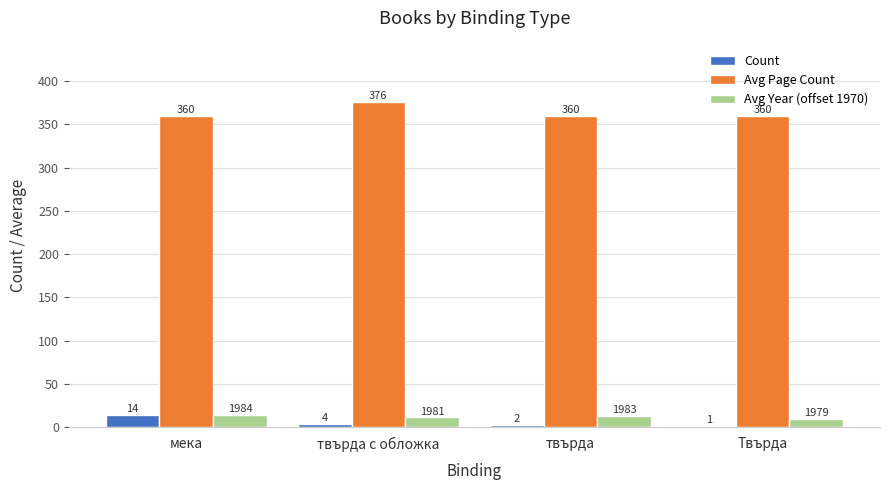

What is the greatest value displayed?

376